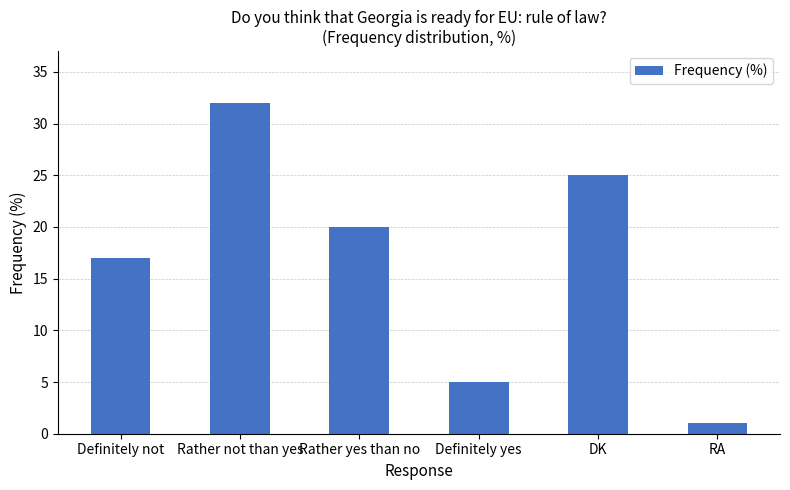

How many bars are there in total?

6